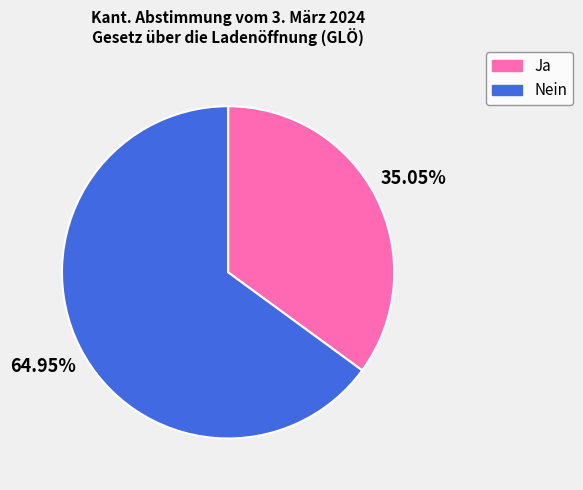

To the nearest percent, what percentage of the pie is Ja?

35%